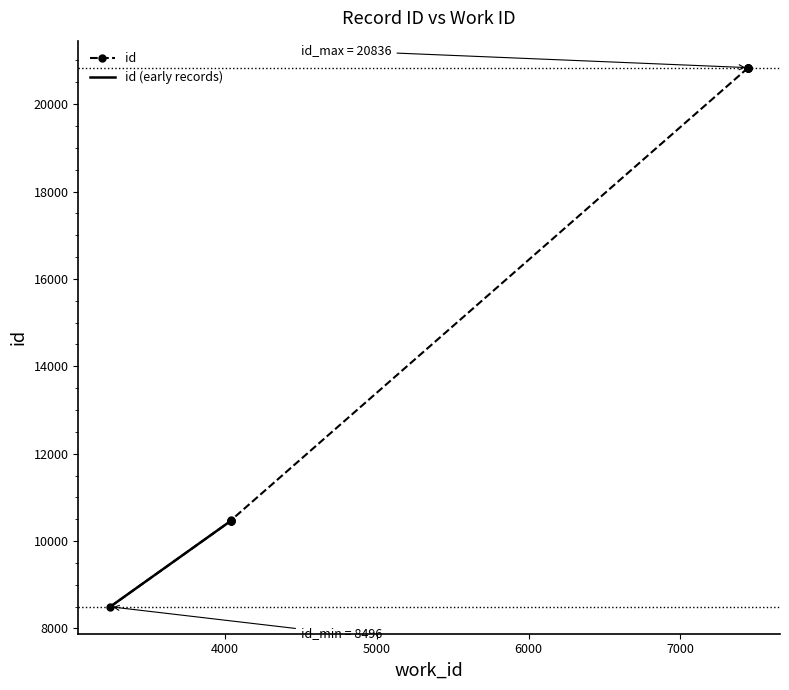

Is it true that the value at 4038 is 4883?

False